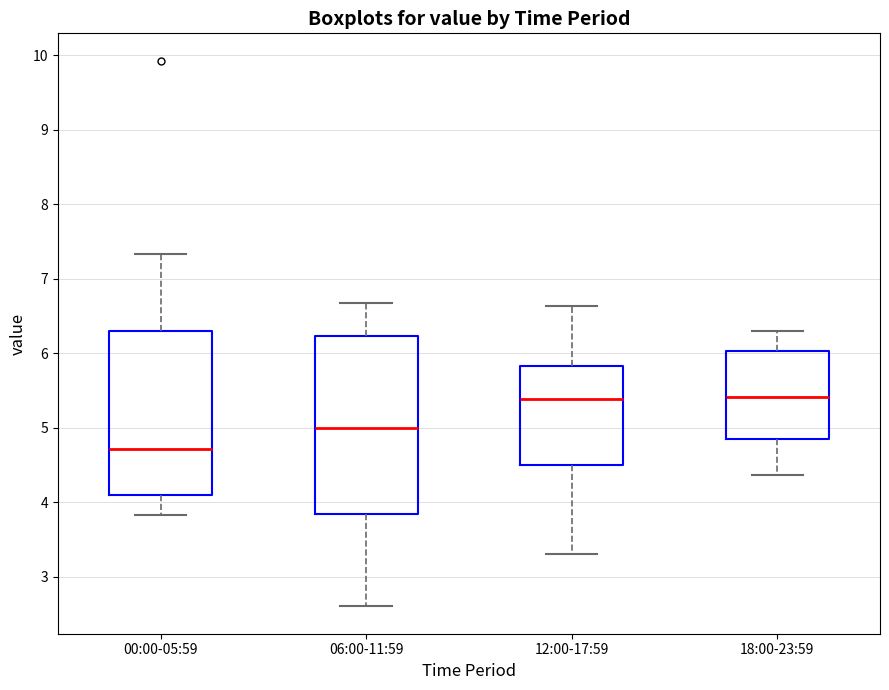

Reading left to right, transcribe this box plot: for each box, give where its median line is, the range the box spans, and where its two whiskers end, as read against the y-axis. The values are not printed on the chart, so give them approximately, as read against the axis.

00:00-05:59: median 4.7, box 4.1 to 6.3, whiskers 3.8 to 7.3
06:00-11:59: median 5.0, box 3.8 to 6.2, whiskers 2.6 to 6.7
12:00-17:59: median 5.4, box 4.5 to 5.8, whiskers 3.3 to 6.6
18:00-23:59: median 5.4, box 4.9 to 6.0, whiskers 4.4 to 6.3